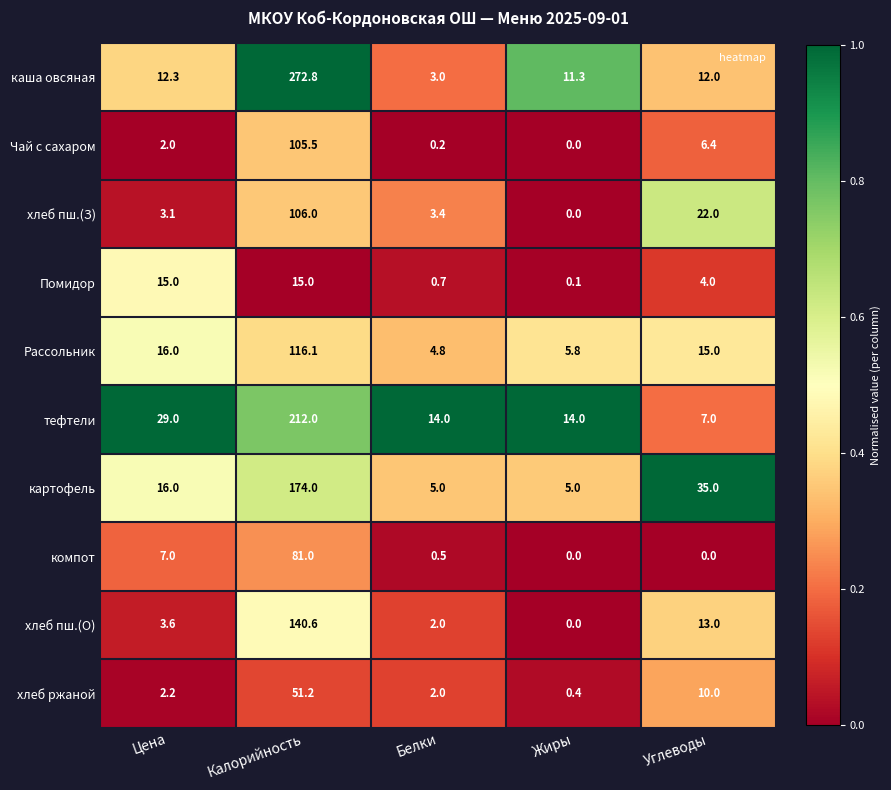

What is the total value across all series at Углеводы?

124.4